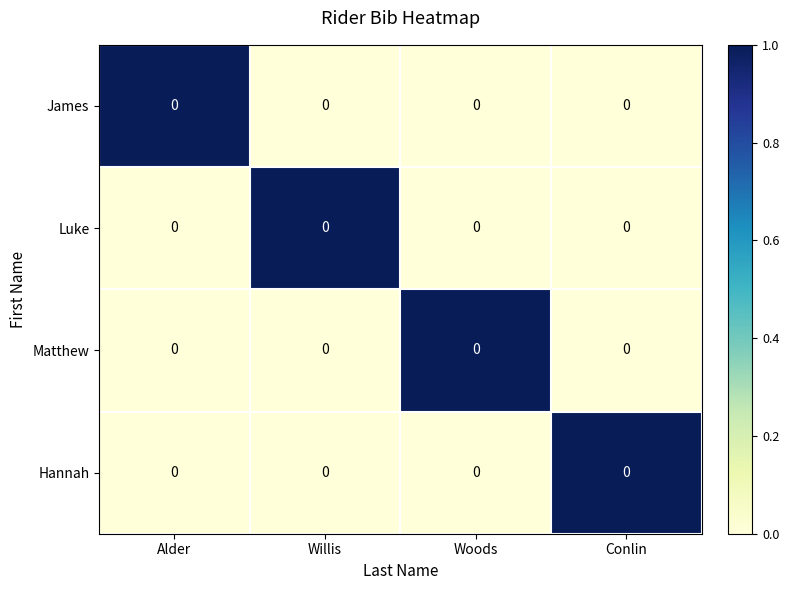

Which has a higher value, Conlin or Alder?

Alder